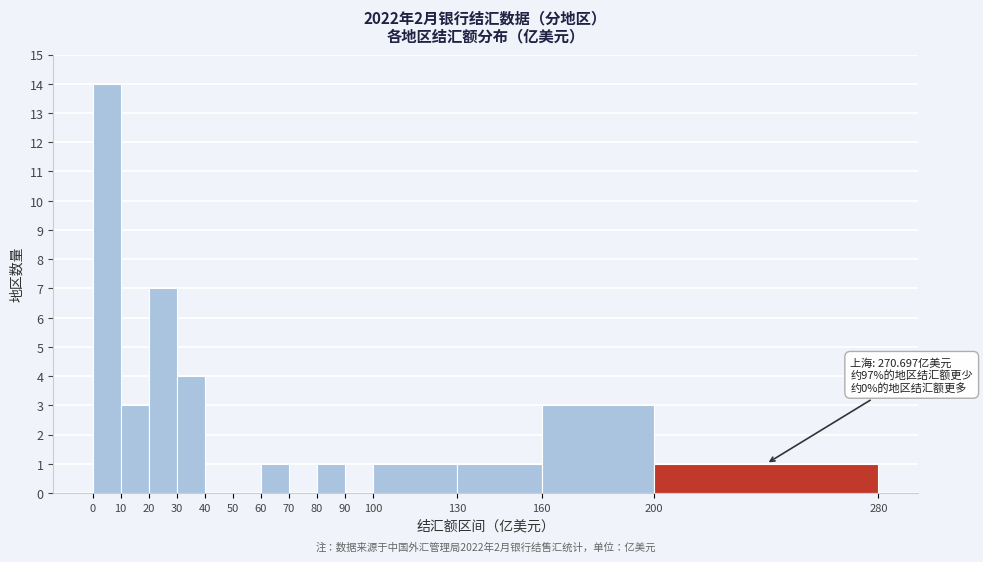

Which range on the x-axis has the tallest bar?

0 to 10